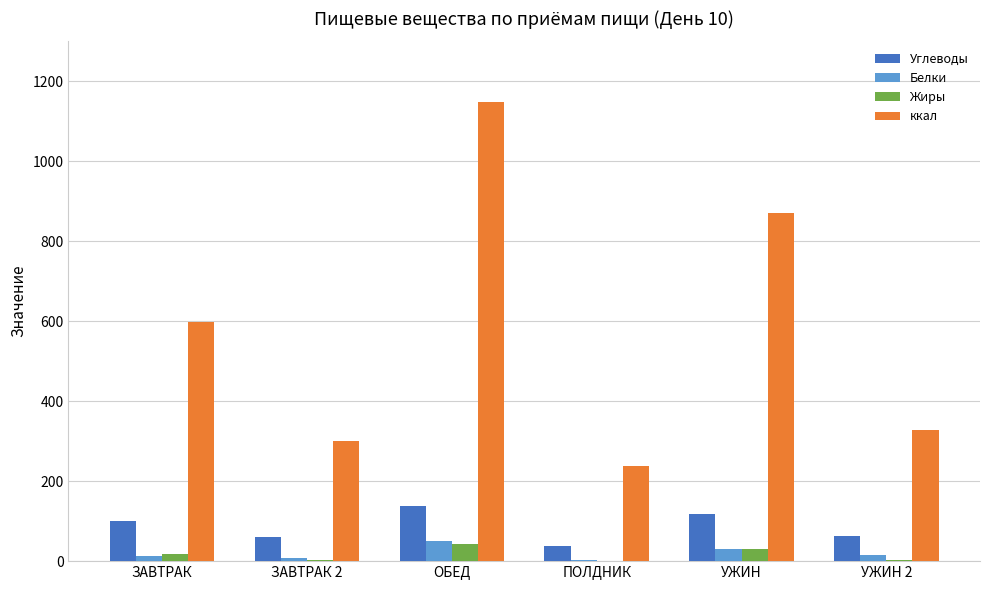

At which category is the sum across all series the highest?

ОБЕД